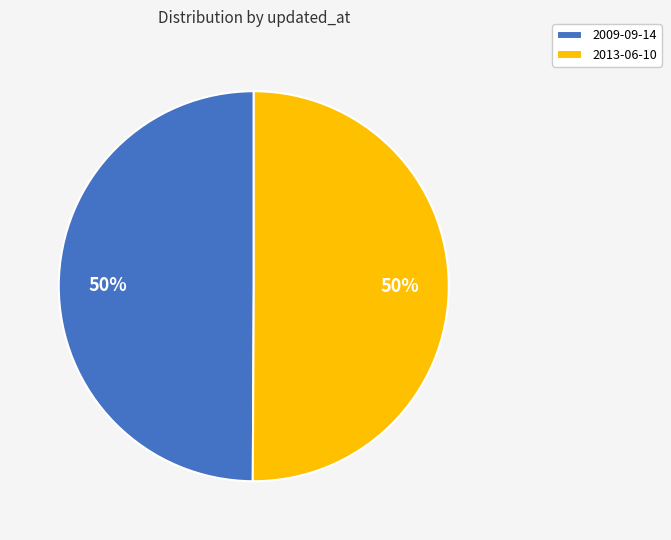

Is it true that 2013-06-10 is 50% of the pie?

True